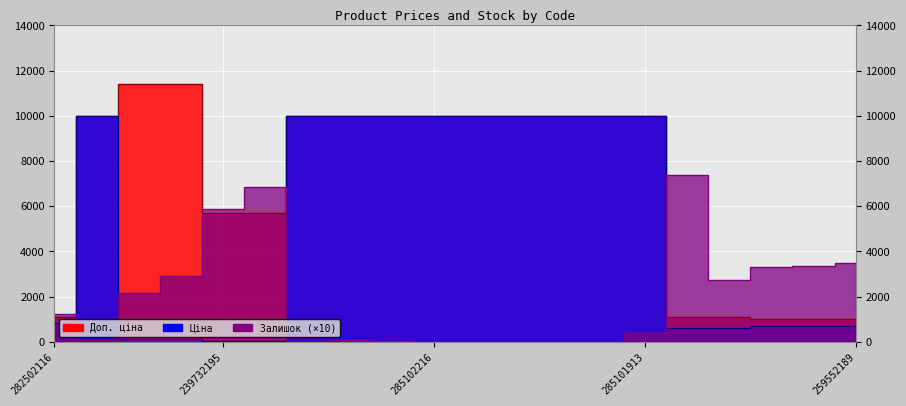

True or false: Залишок has more than 0 interior local peaks.

True